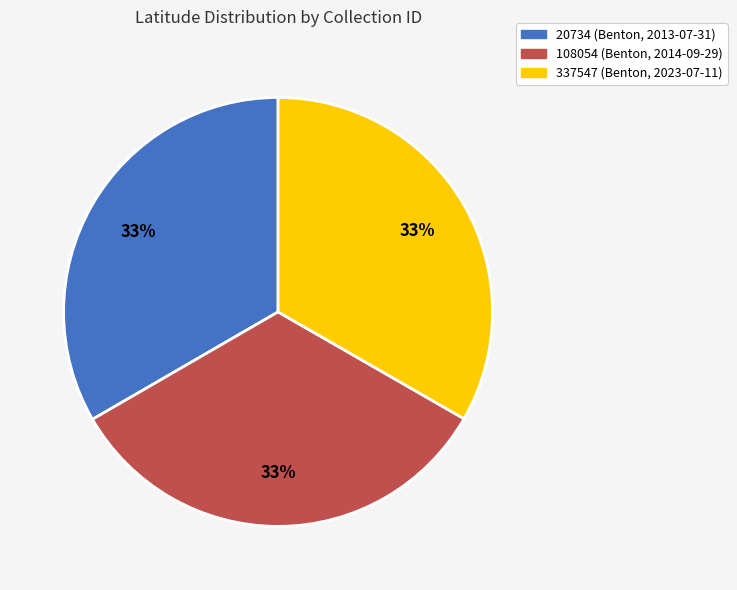

Is it true that 20734 (Benton, 2013-07-31) is 24% of the pie?

False